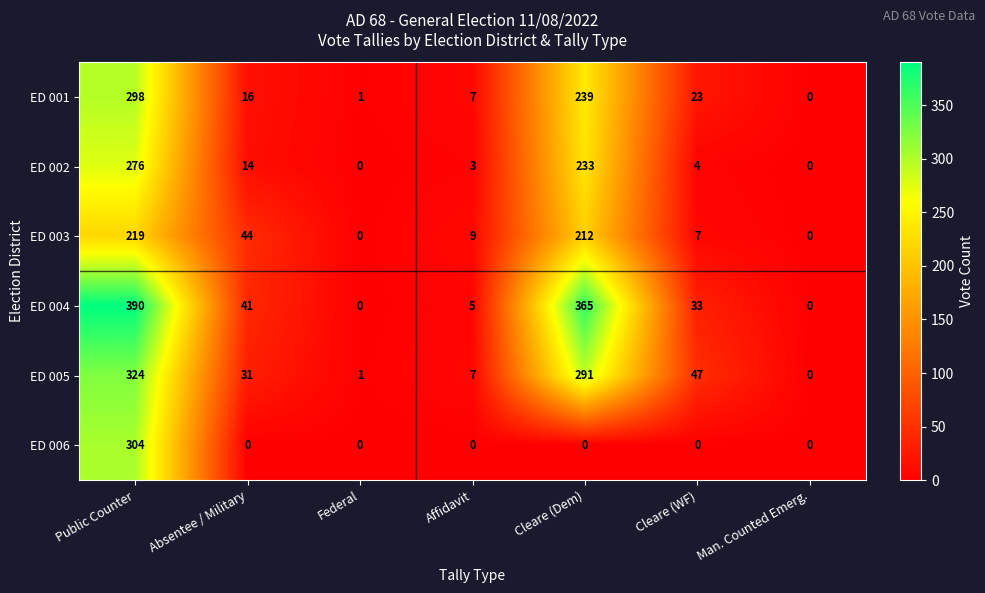

List the series in order of their peak value, lowest first.

ED 003, ED 002, ED 001, ED 006, ED 005, ED 004